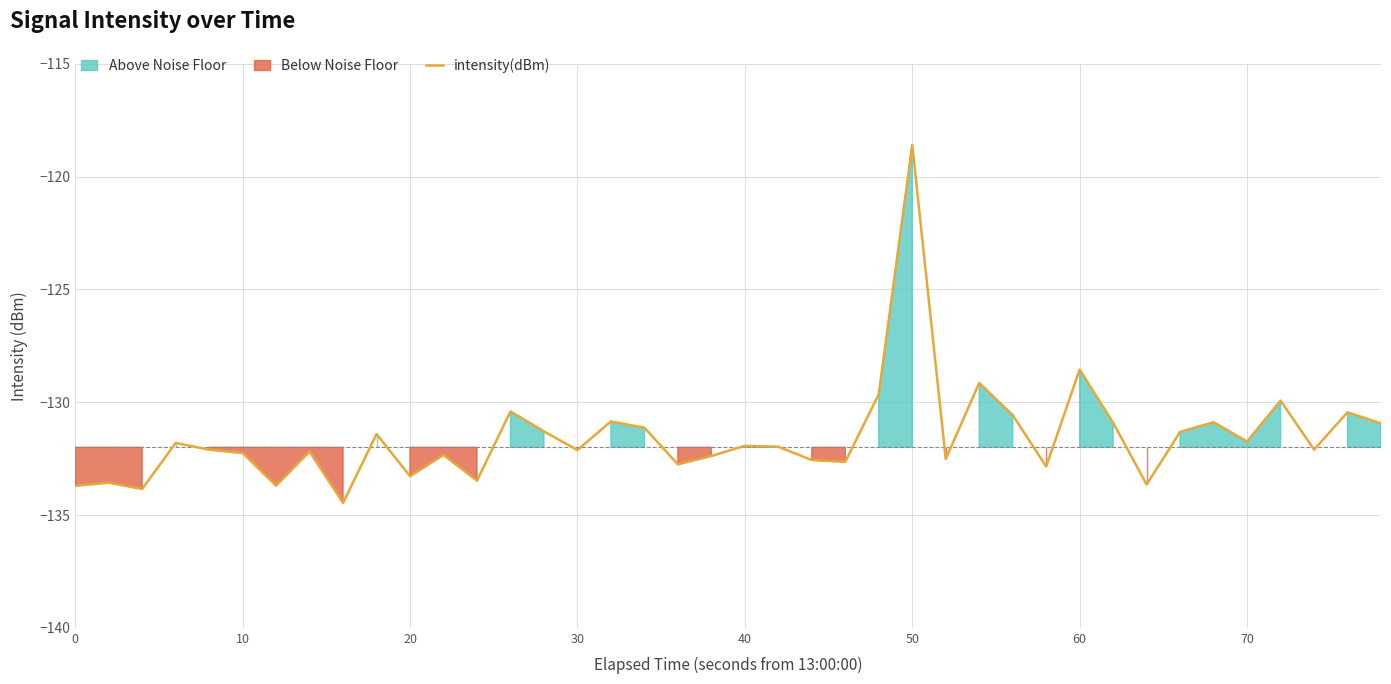

Does the chart display data point markers on the line(s)?

No